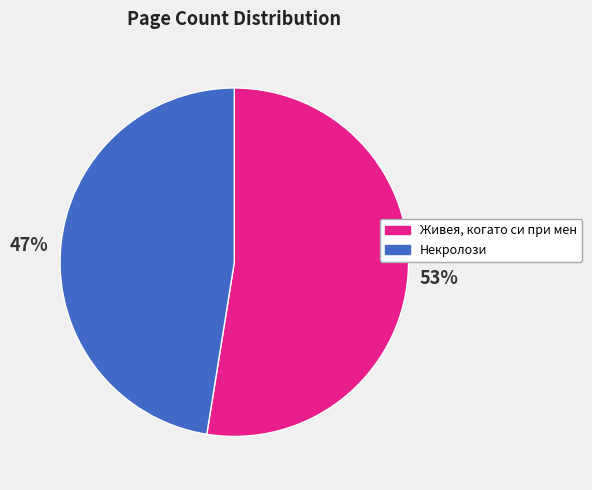

Count the number of slices in the pie.

2